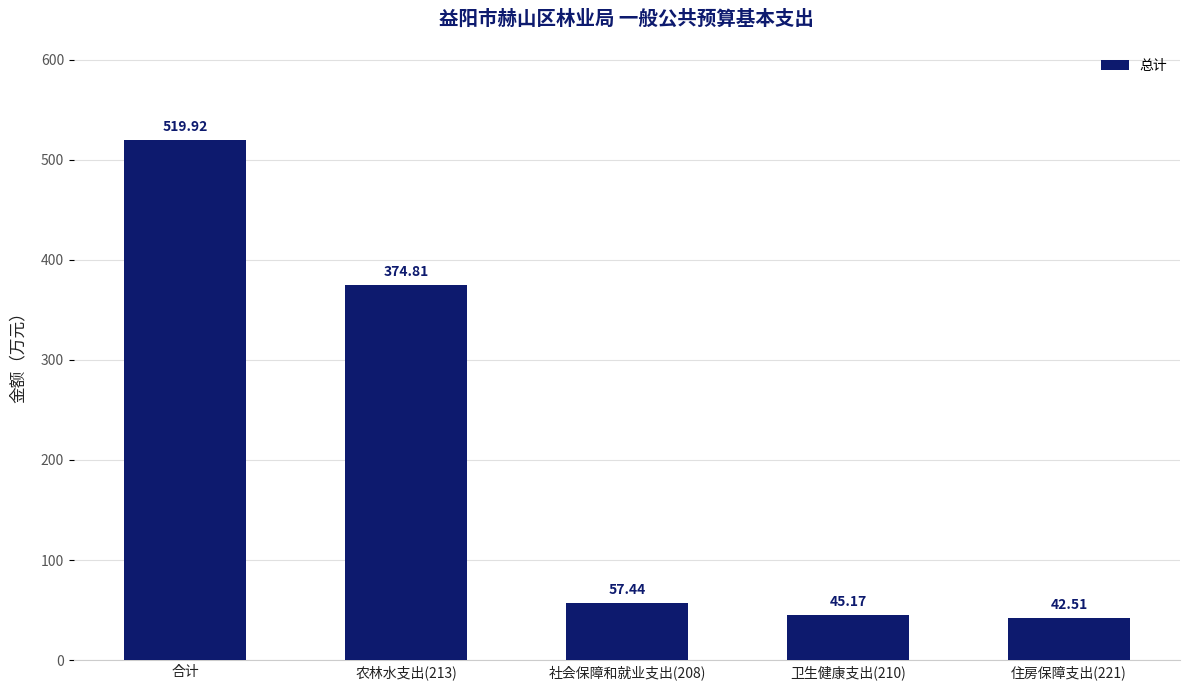

What is the difference between the values at 农林水支出(213) and 卫生健康支出(210)?

329.6